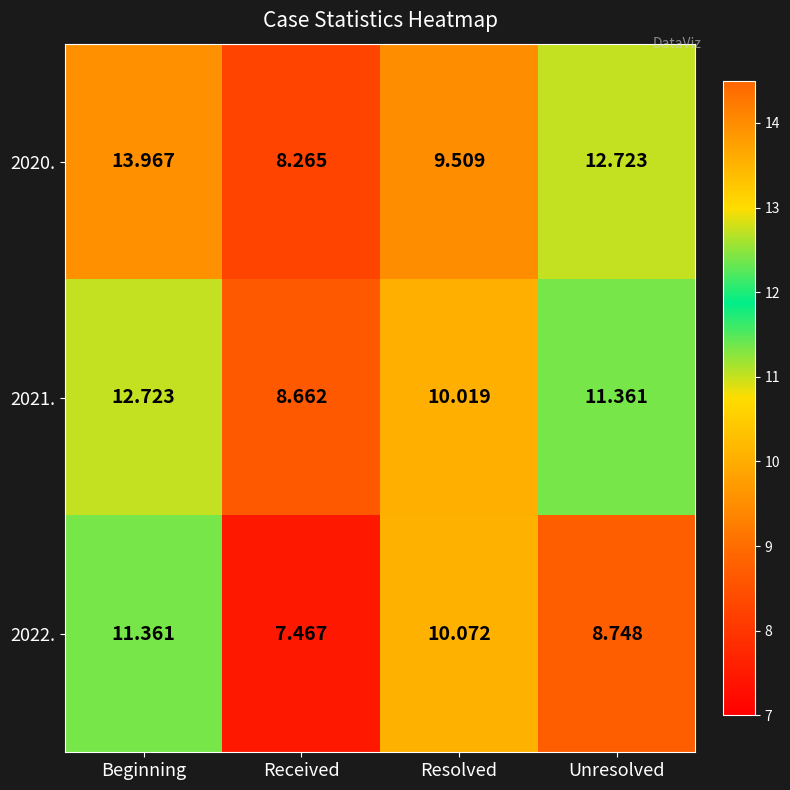

Rank the categories by 2020. value from lowest to highest.

Received, Resolved, Unresolved, Beginning